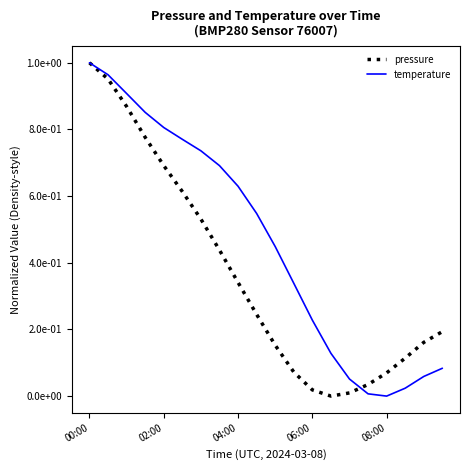

Reading left to right, what are all the values shown in this chart?

pressure: 1.0	1.0	0.9	0.8	0.7	0.6	0.5	0.4	0.3	0.2	0.2	0.1	0.0	0.0	0.0	0.0	0.1	0.1	0.2	0.2
temperature: 1.0	1.0	0.9	0.9	0.8	0.8	0.7	0.7	0.6	0.5	0.4	0.3	0.2	0.1	0.1	0.0	0.0	0.0	0.1	0.1